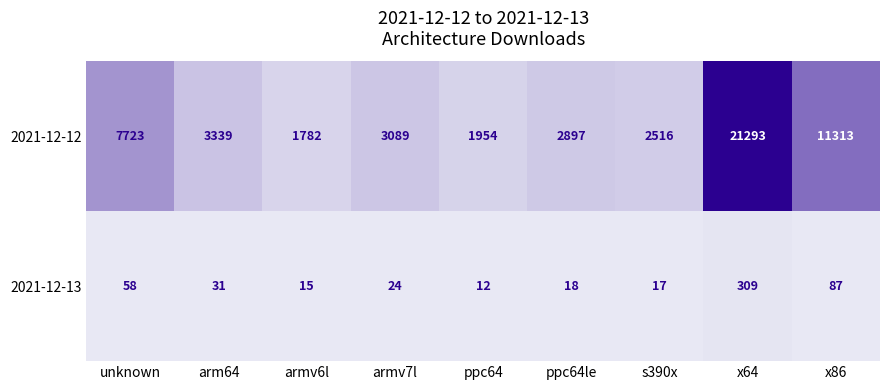

Which series has the largest range (max minus min)?

2021-12-12